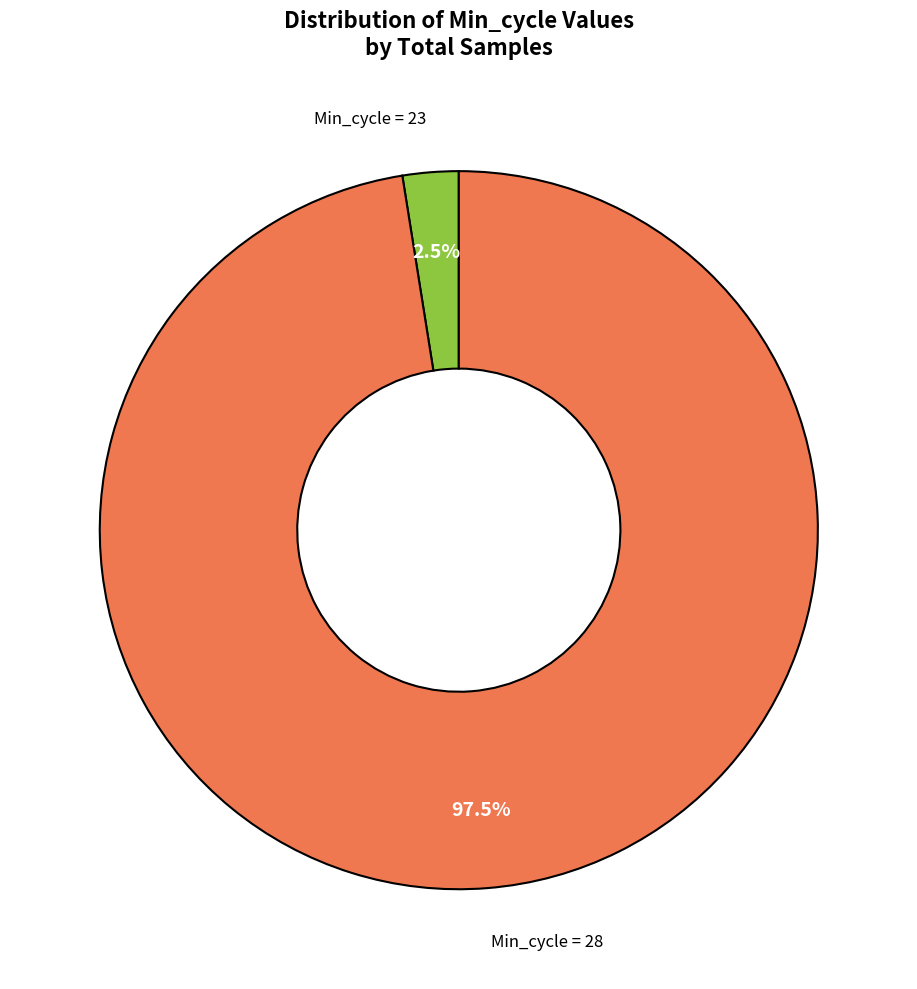

How many segments does this pie chart have?

2